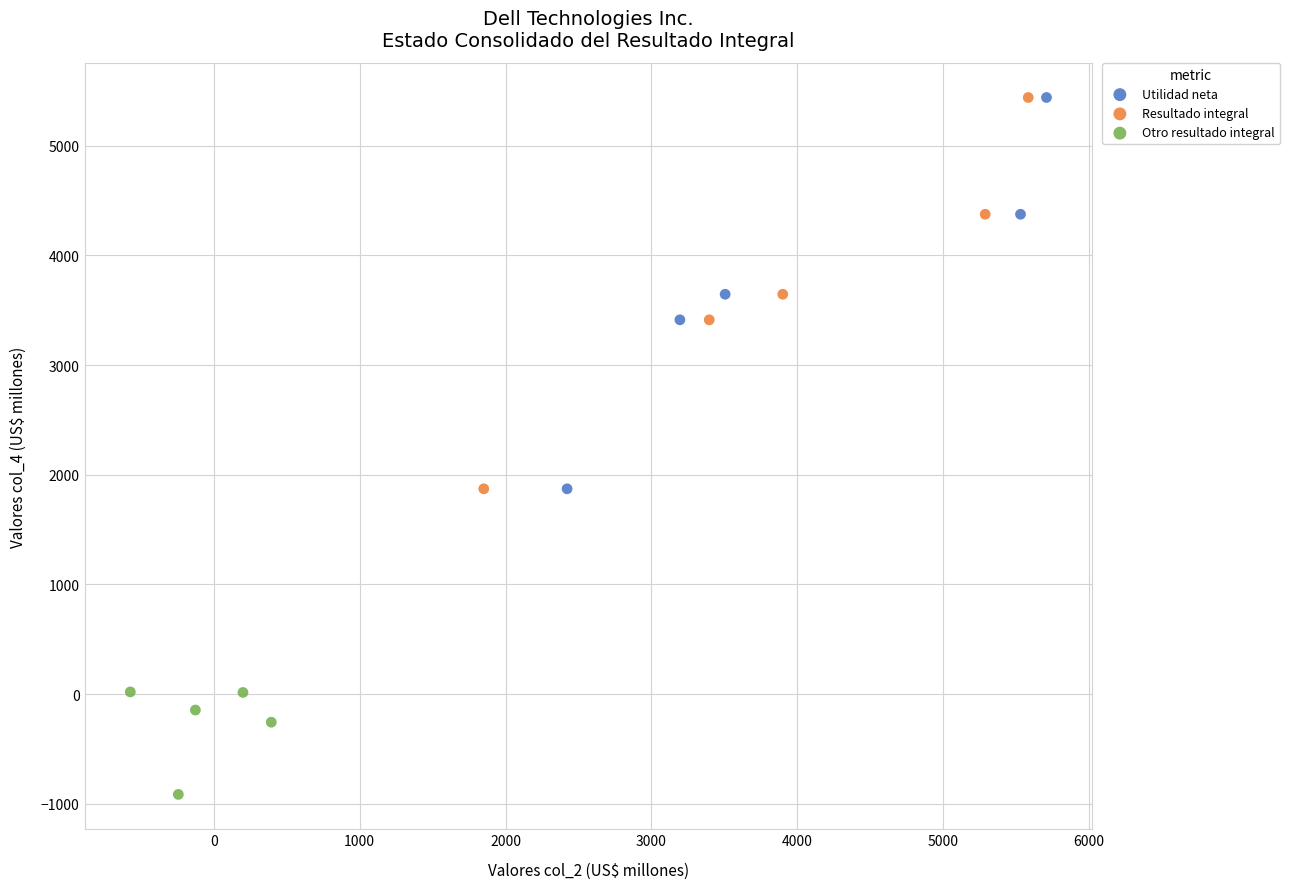

Which series reaches the minimum Y coordinate?

Otro resultado integral